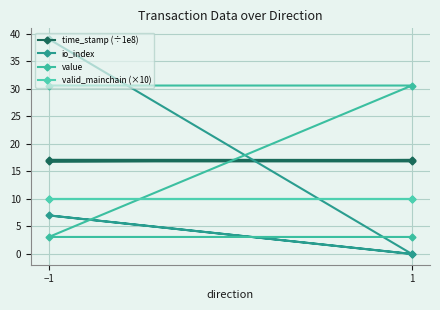

Reading left to right, extract all data points from this chart.

time_stamp (÷1e8): 17.1	17.1	16.8	16.8
io_index: 39.0	0.0	7.0	0.0
value: 30.6	30.6	3.1	3.1
valid_mainchain (×10): 10.0	10.0	10.0	10.0